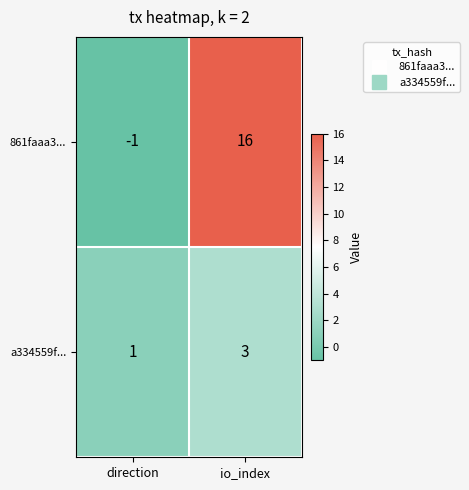

What is the sum of the 861faaa3... values at direction and io_index?

15